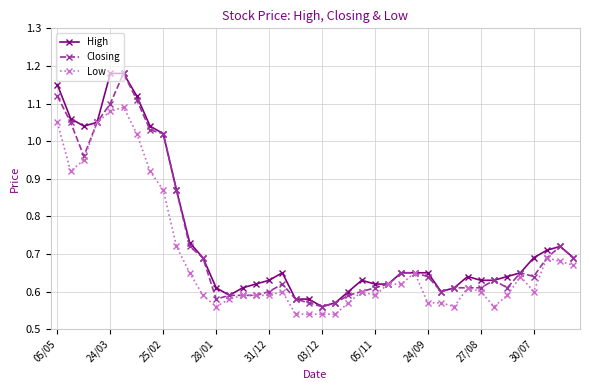

True or false: Closing has more than 0 points higher than both neighbors.

True